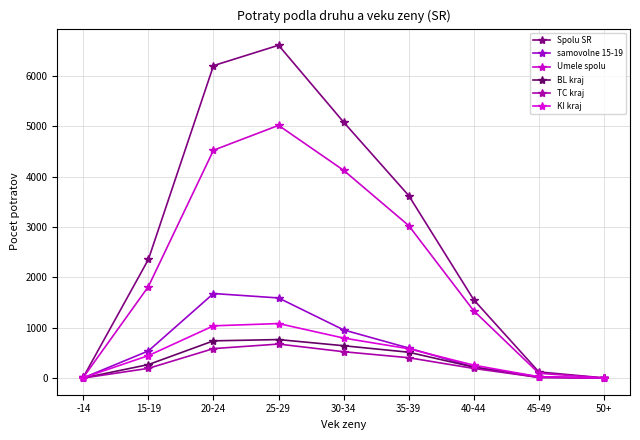

Reading left to right, extract all data points from this chart.

Spolu SR: 18	2355	6200	6605	5079	3622	1552	122	4
samovolne 15-19: 4	539	1678	1590	956	596	218	27	0
Umele spolu: 14	1816	4522	5015	4123	3026	1334	95	4
BL kraj: 1	268	739	764	642	513	217	13	1
TC kraj: 1	193	585	675	523	404	191	13	0
KI kraj: 7	446	1037	1082	794	582	256	26	1